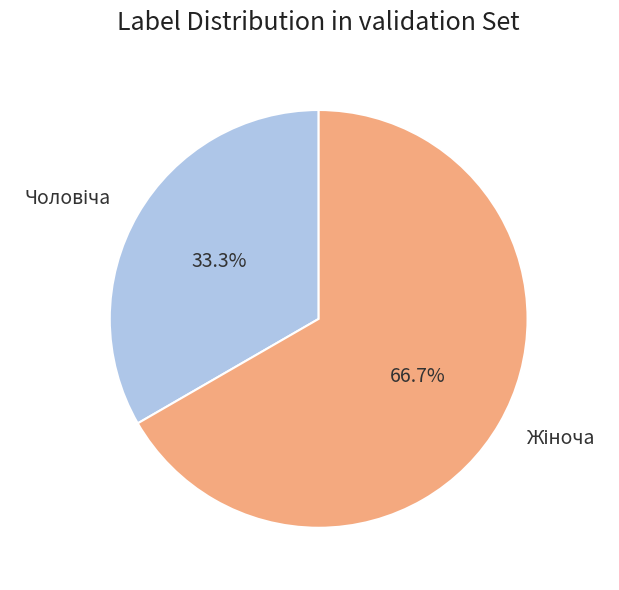

Is there a majority slice in this chart?

Yes